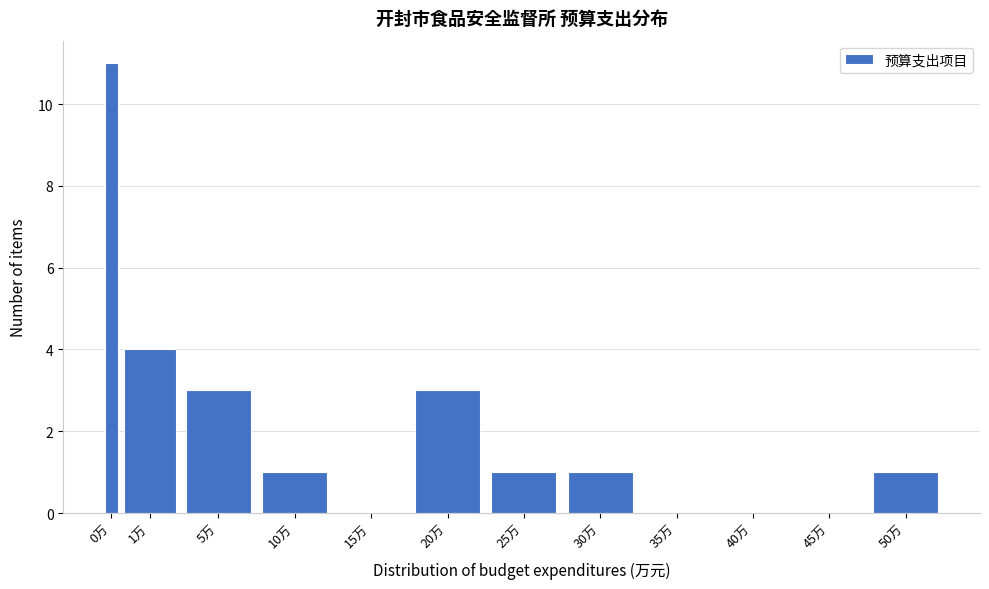

Reading left to right, what are all the values shown in this chart?

0万=11	1万=4	5万=3	10万=1	15万=0	20万=3	25万=1	30万=1	35万=0	40万=0	45万=0	50万=1